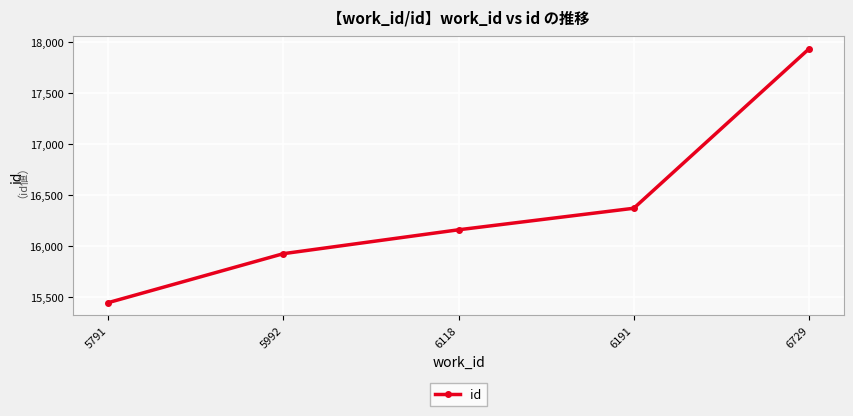

Is it true that the value at 6729 is 17934?

True